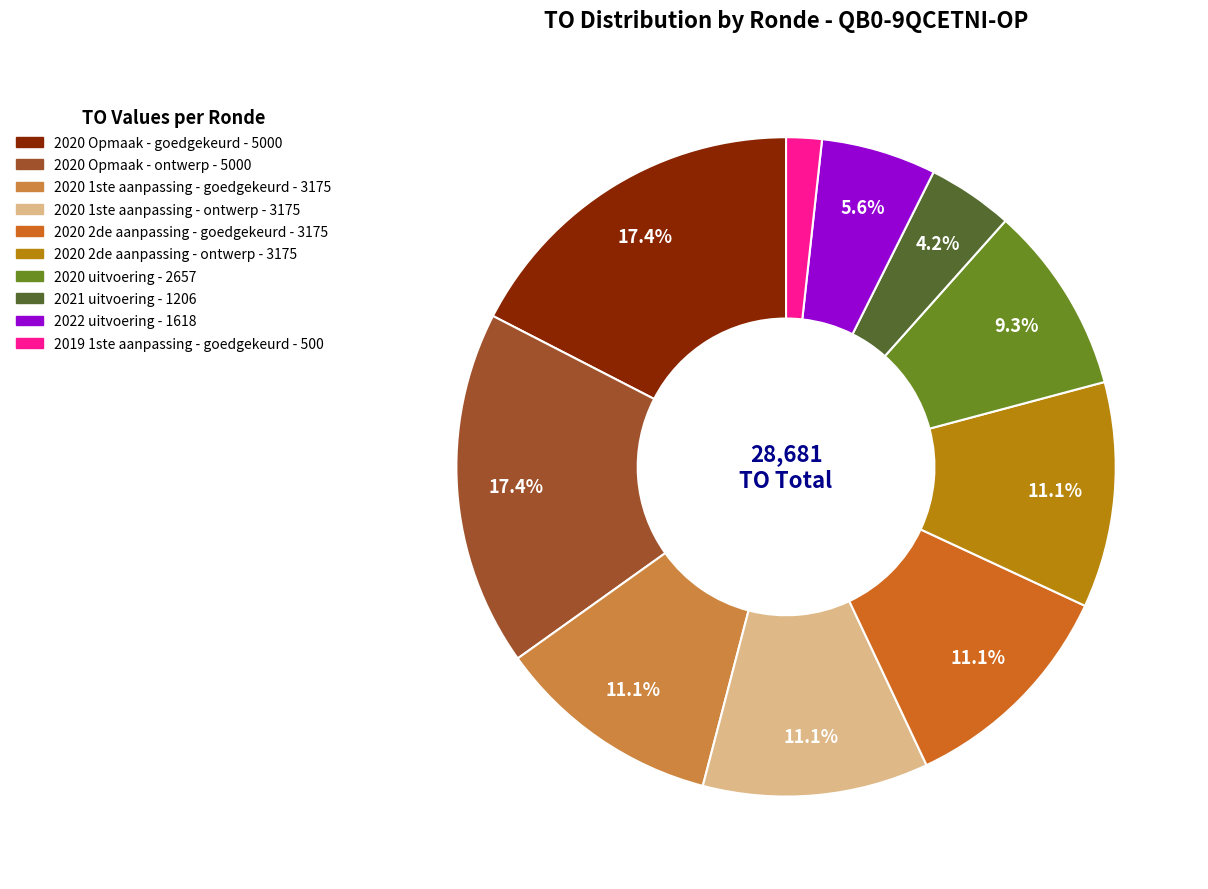

Approximately how many times larger is the value at 2020 Opmaak - ontwerp compared to 2022 uitvoering?

3.1